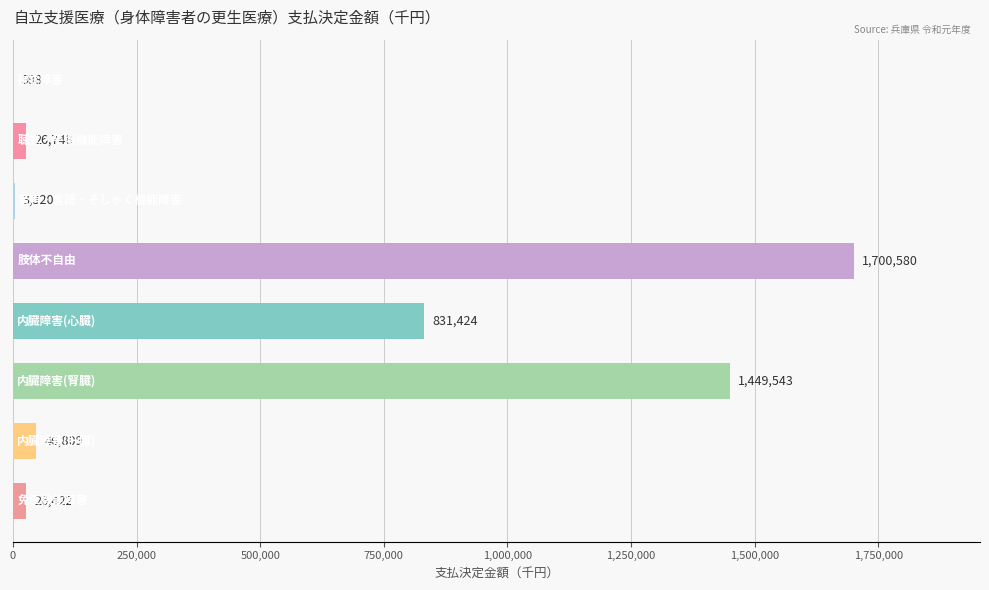

What is the sum of all values?

4085444